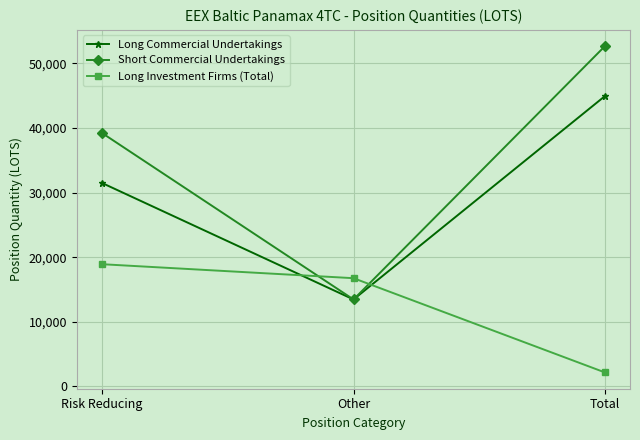

At Total, list the series in order from smallest to largest.

Long Investment Firms (Total), Long Commercial Undertakings, Short Commercial Undertakings